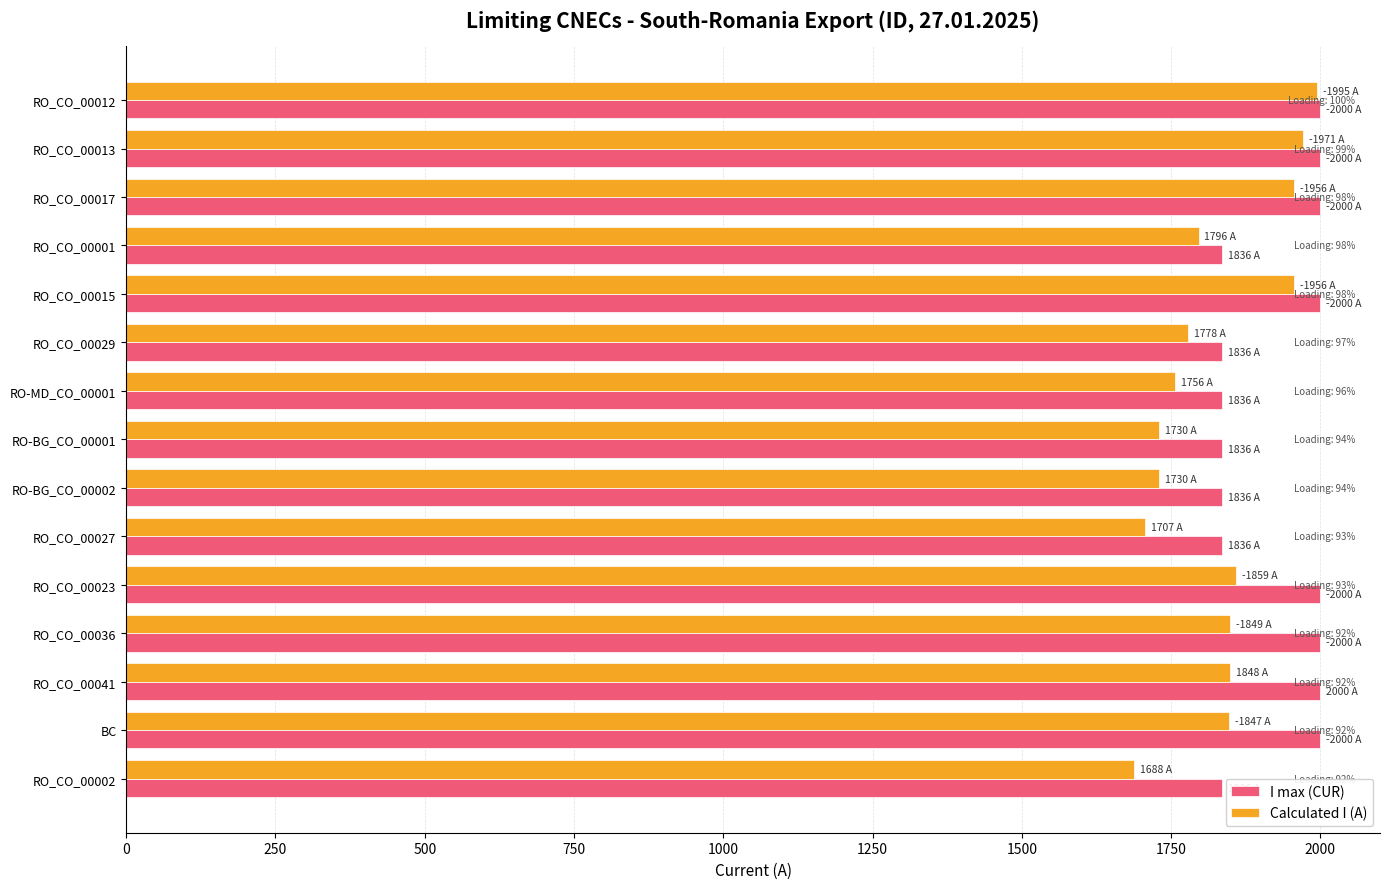

What is the total value across all series at RO_CO_00027?

3543